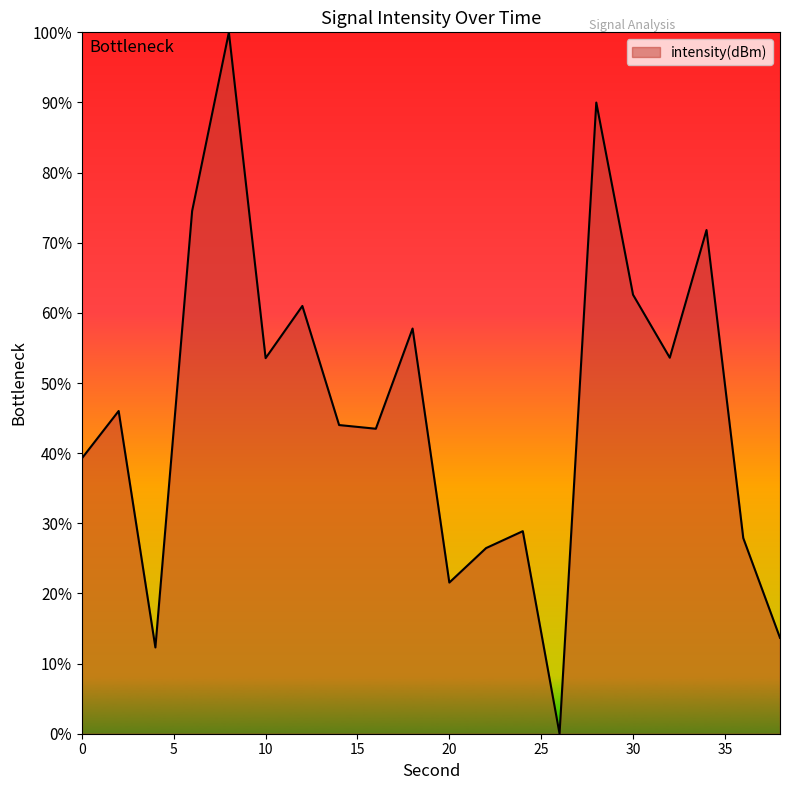

What is the difference between the maximum and minimum values?

100.0